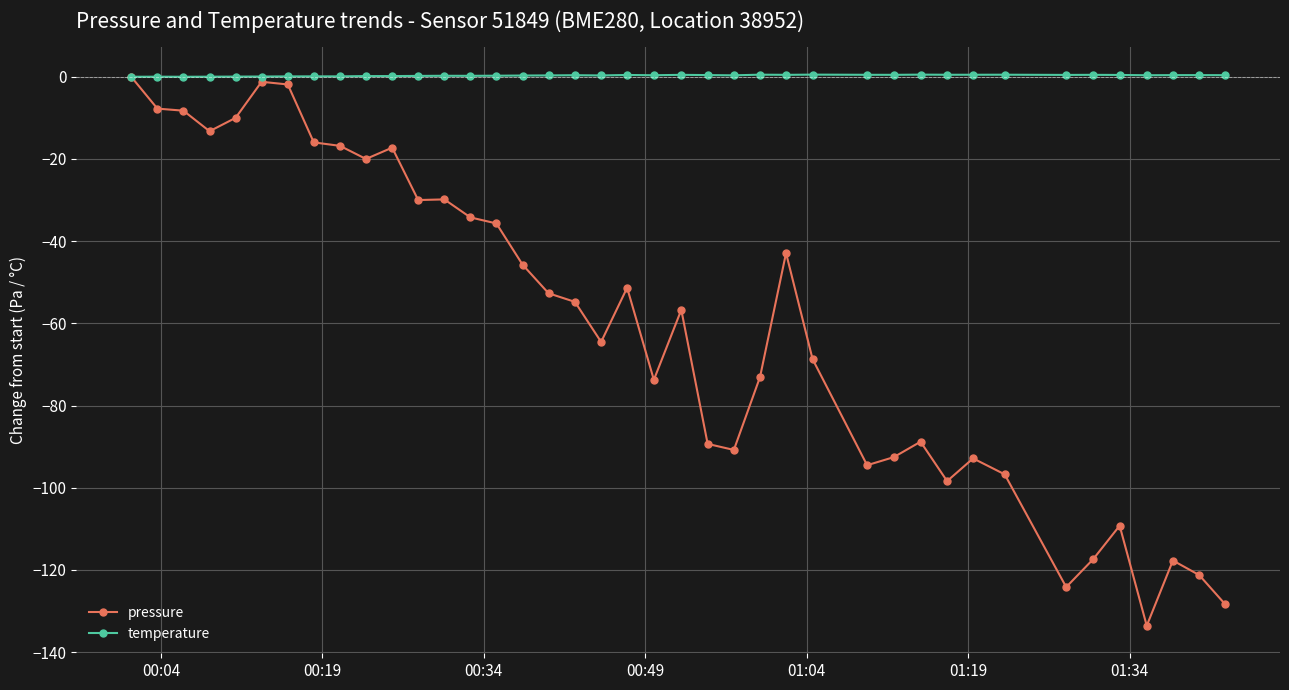

Which series has the largest total across all categories?

temperature